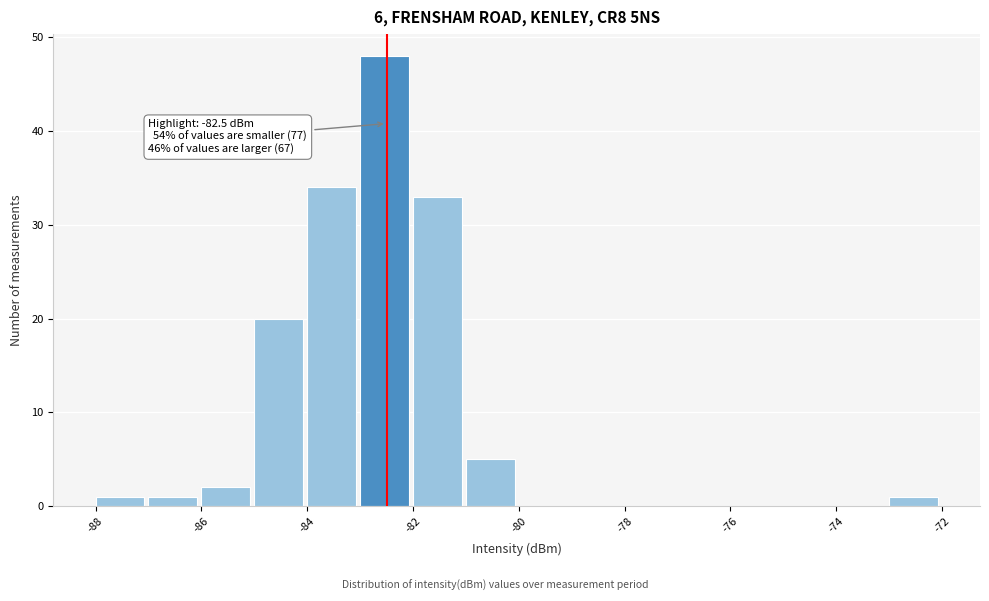

Over which range of the x-axis is the bar tallest?

-83 to -82